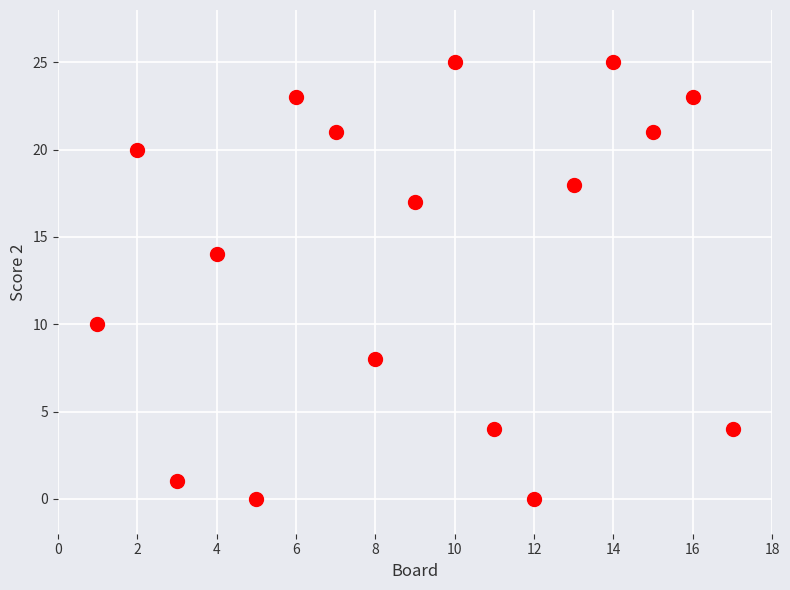

What is the range of Y values (max minus min)?

25